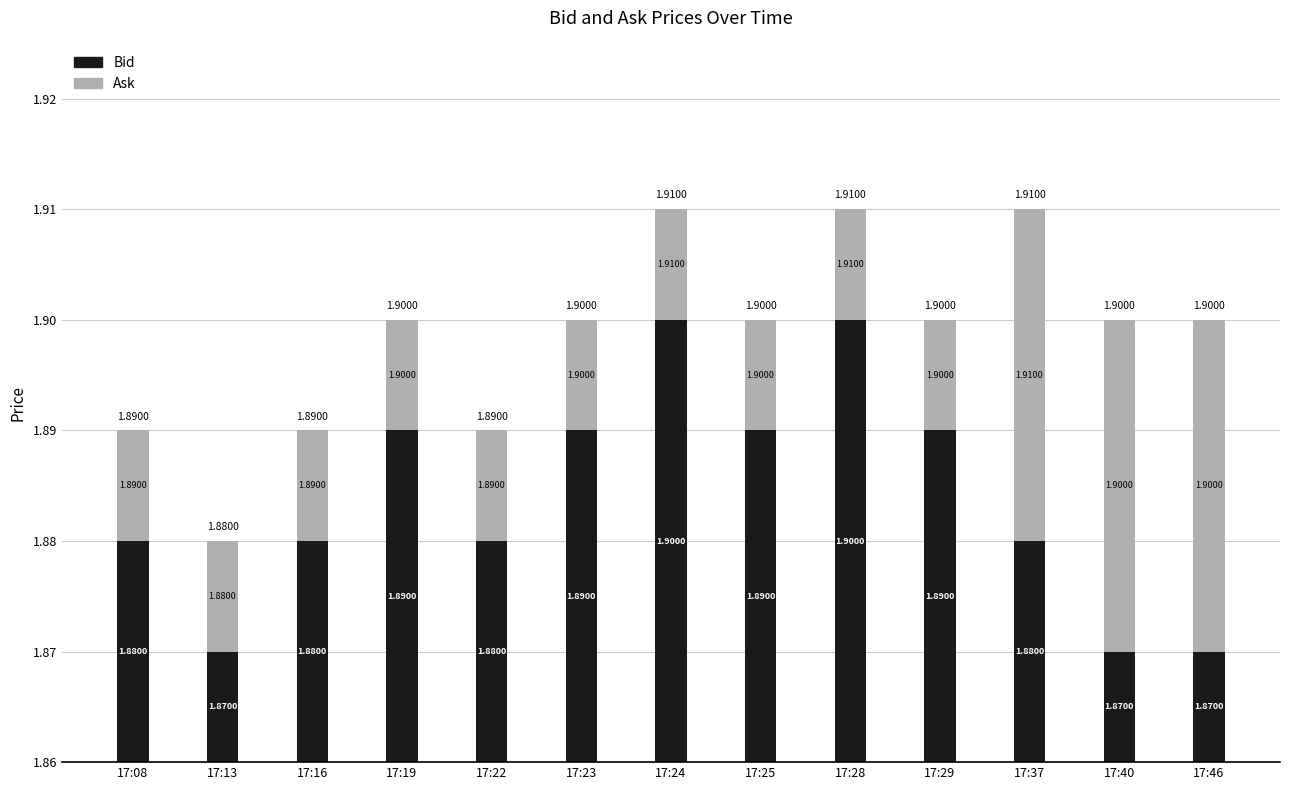

Is it true that Ask equals 0.0 at 17:16?

False